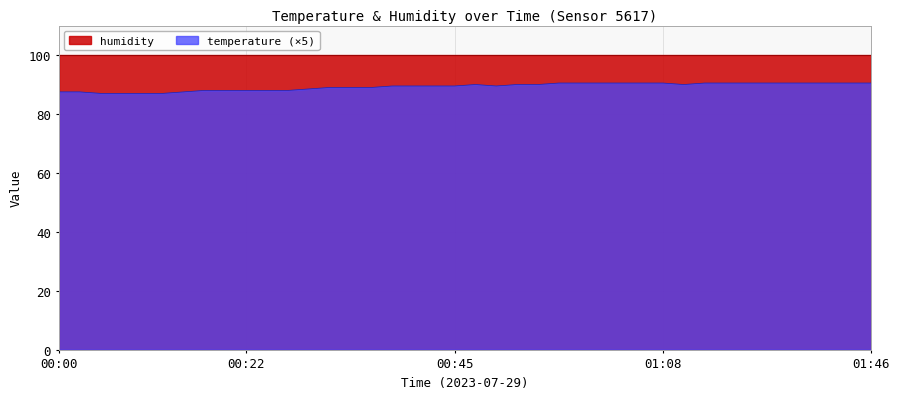

What is the difference between the second highest and second lowest values?

3.5